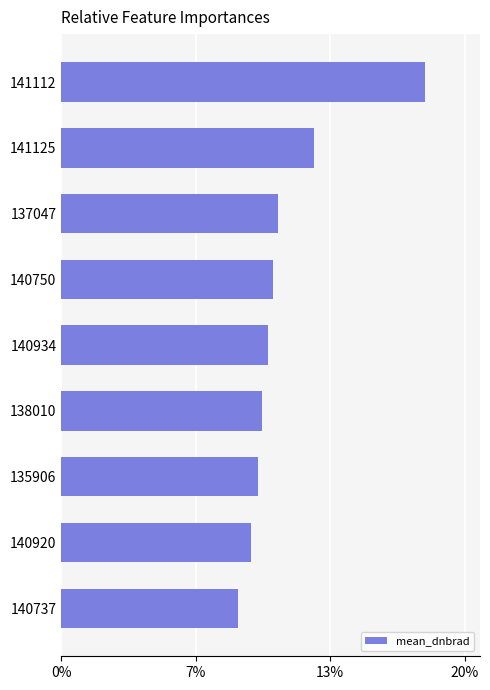

Are the bars horizontal?

Yes